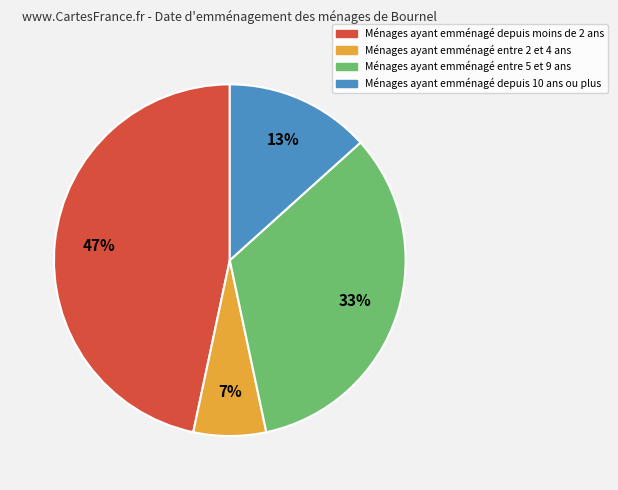

Is there a majority slice in this chart?

No